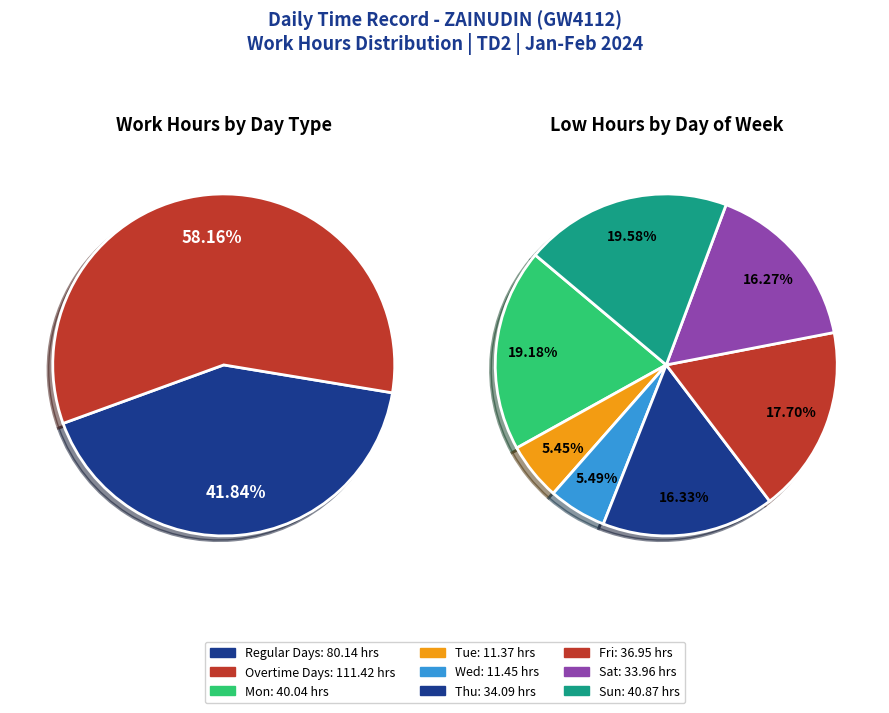

Is 9-Fri the majority of the pie?

No